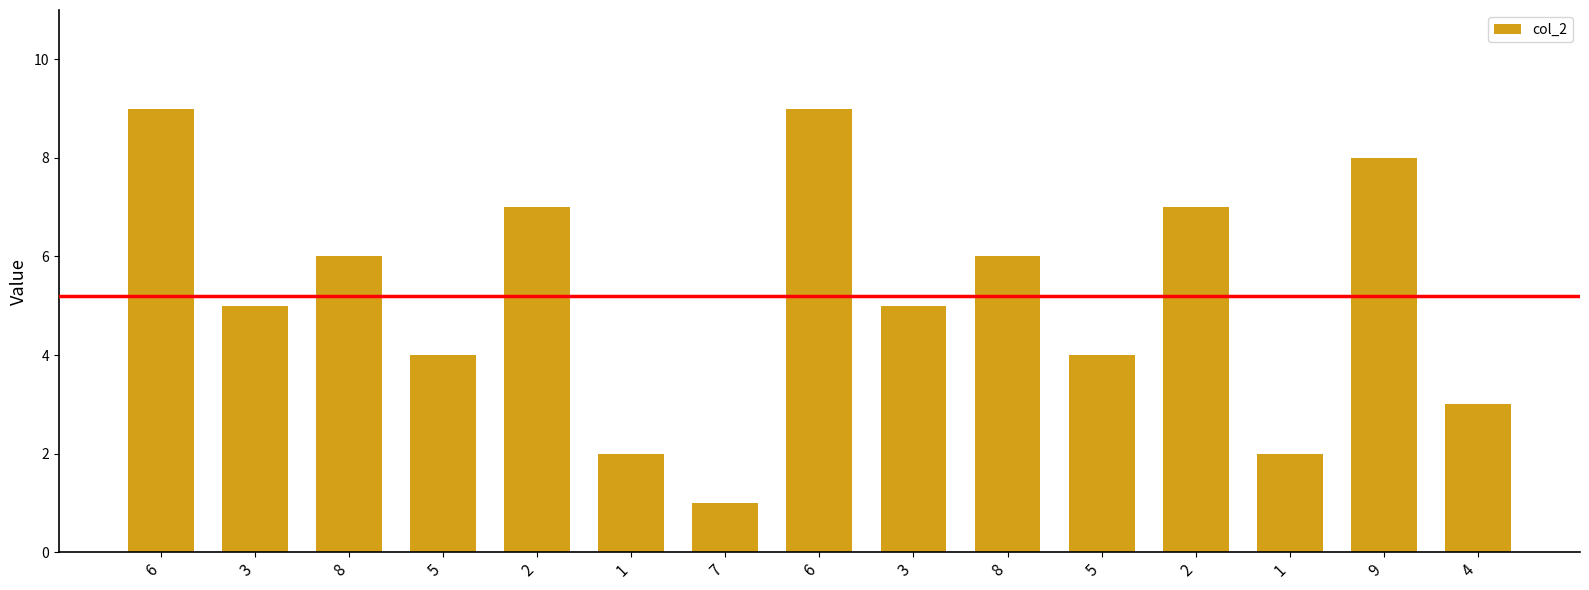

Count the number of data series in this chart.

1